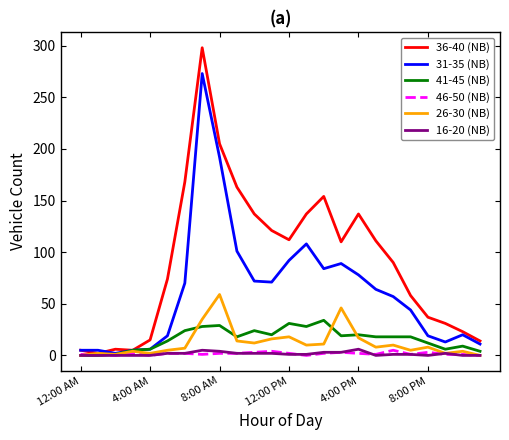

Which series has the largest range (max minus min)?

36-40 (NB)